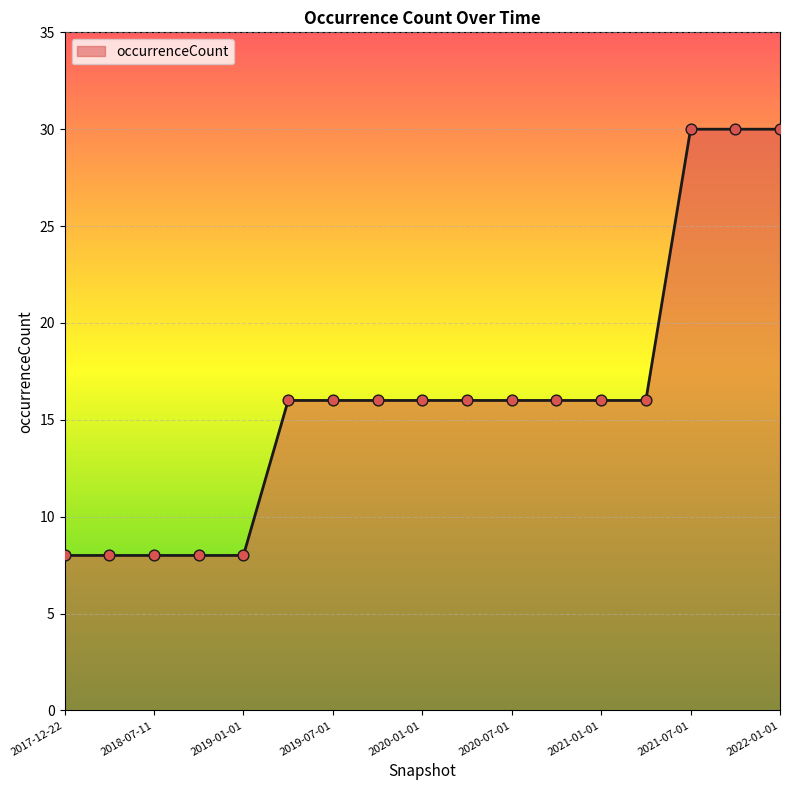

What is the difference between the maximum and minimum values?

22